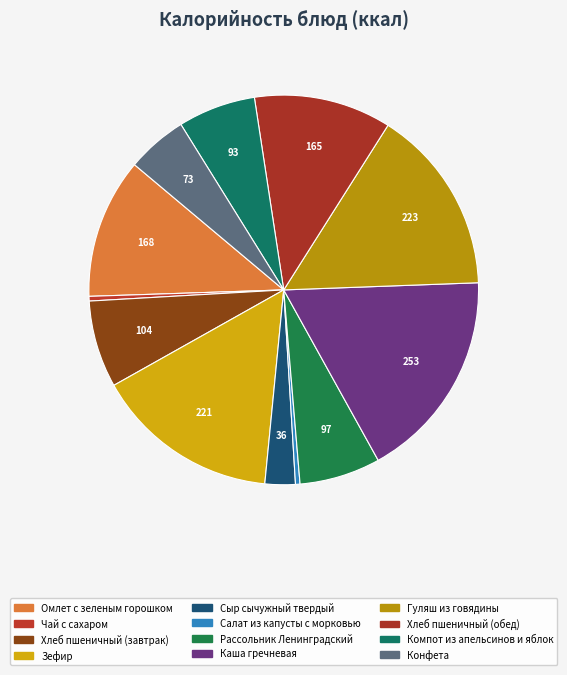

What is the change in value from Хлеб пшеничный (обед) to Компот из апельсинов и яблок?

-71.5